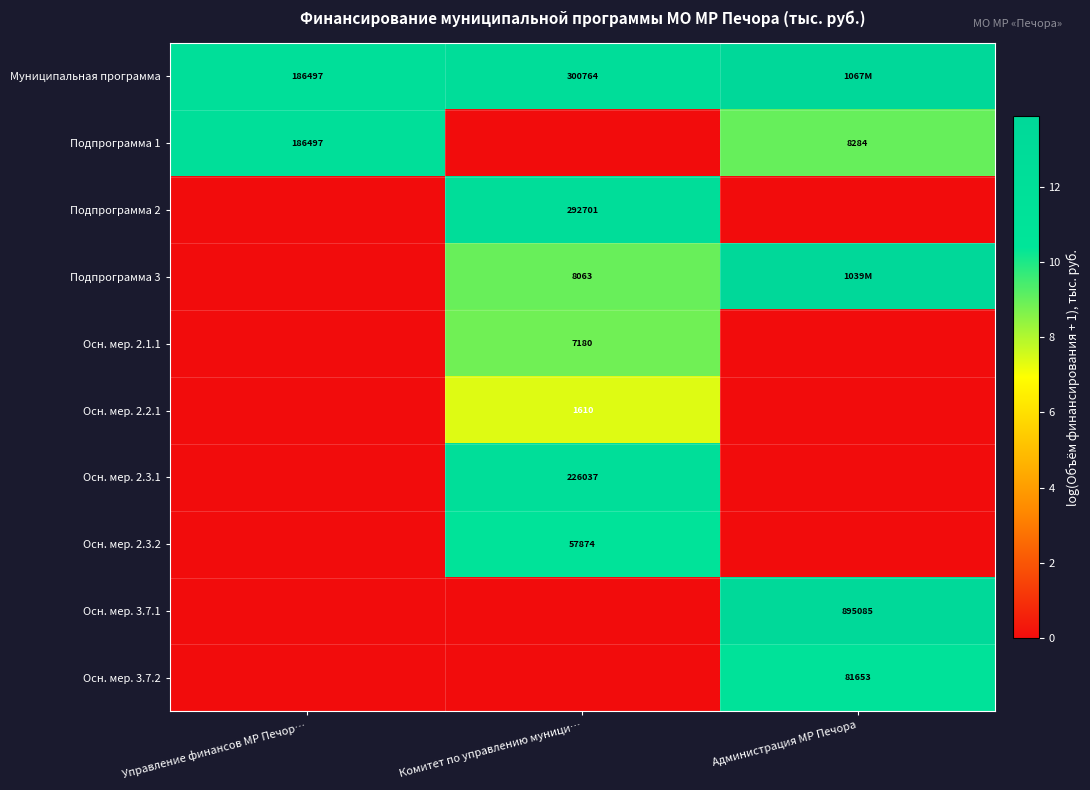

Is it true that Подпрограмма 3 equals 24.9 at Администрация МР Печора?

False